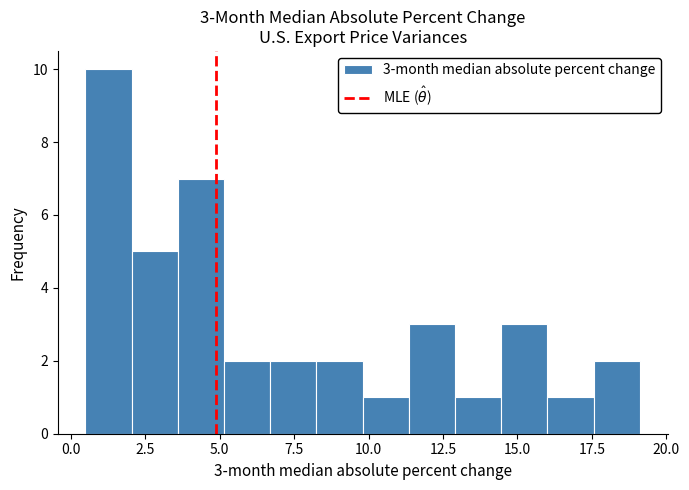

Read against the x-axis, roughly where is the centre of the tallest bar?

1.5